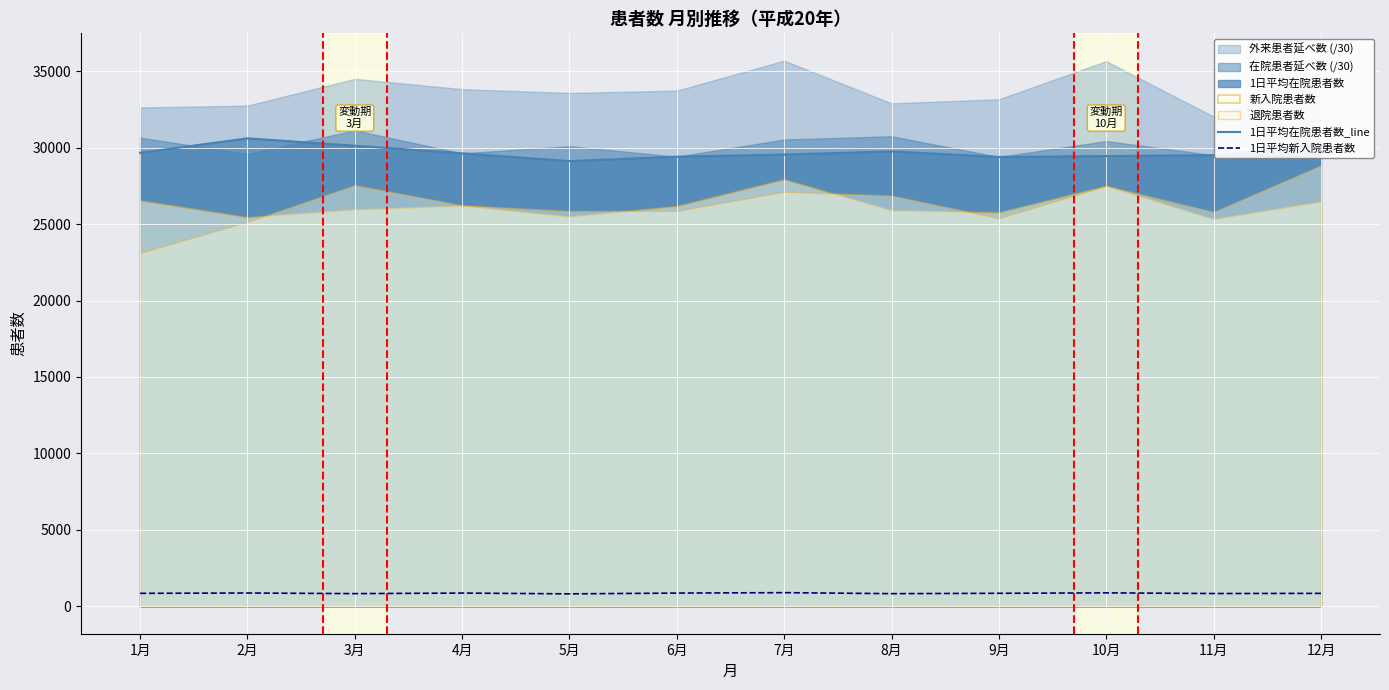

Does the chart display data point markers on the line(s)?

No